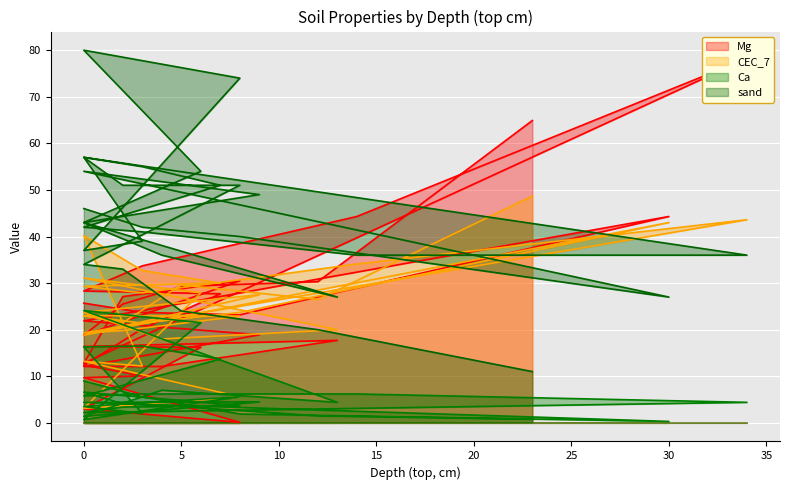

Where is Mg nearest to the value 39?

30